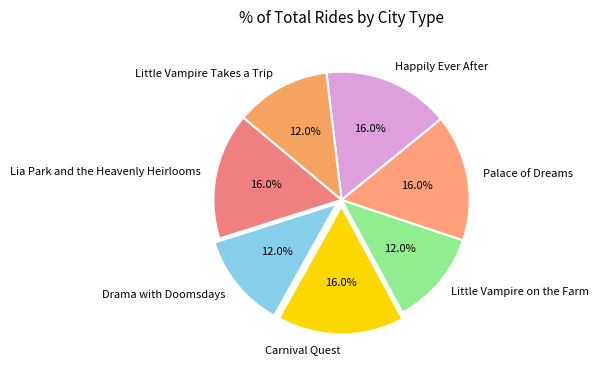

How many segments does this pie chart have?

7